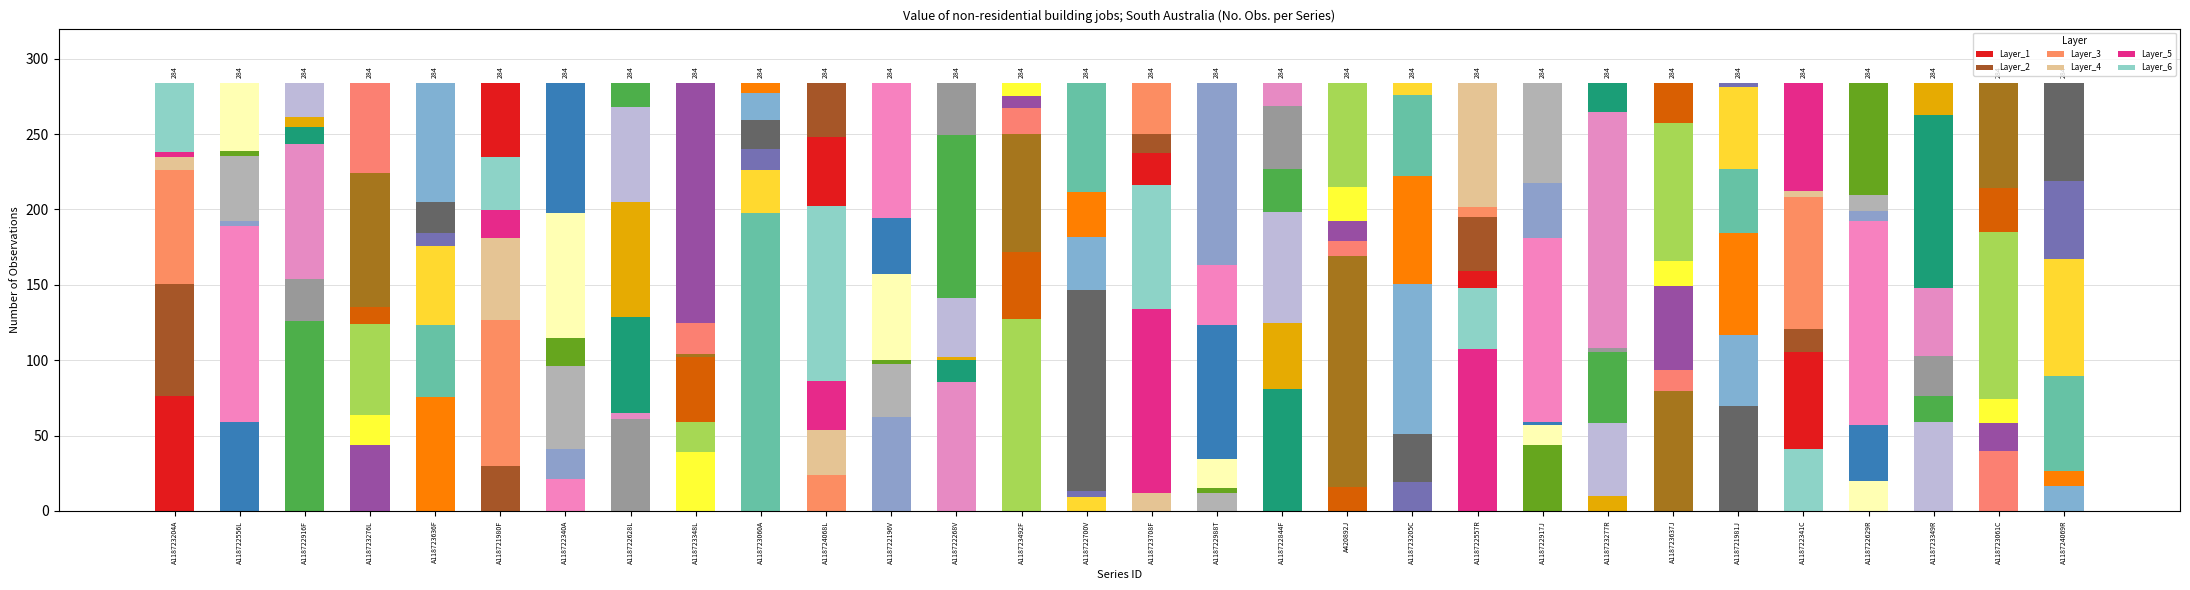

What is the total value across all series at A118723060A?

284.0